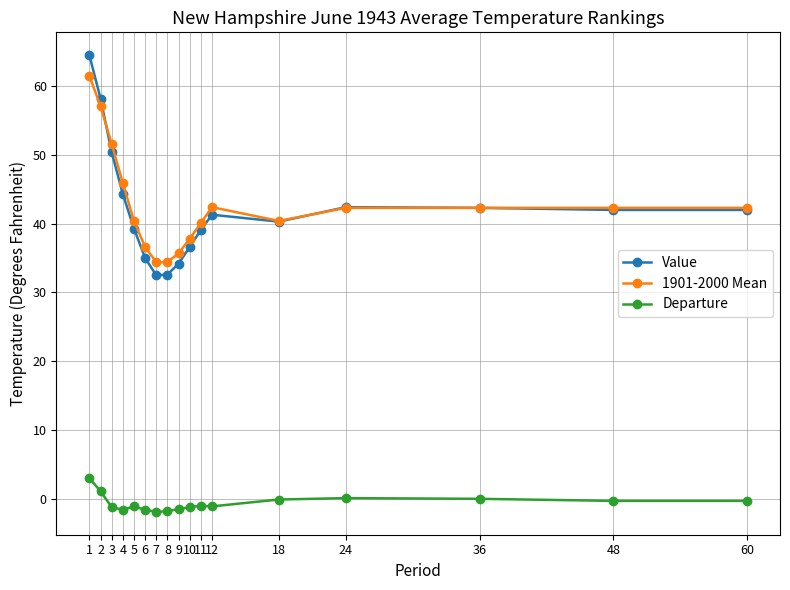

Does the chart display data point markers on the line(s)?

Yes